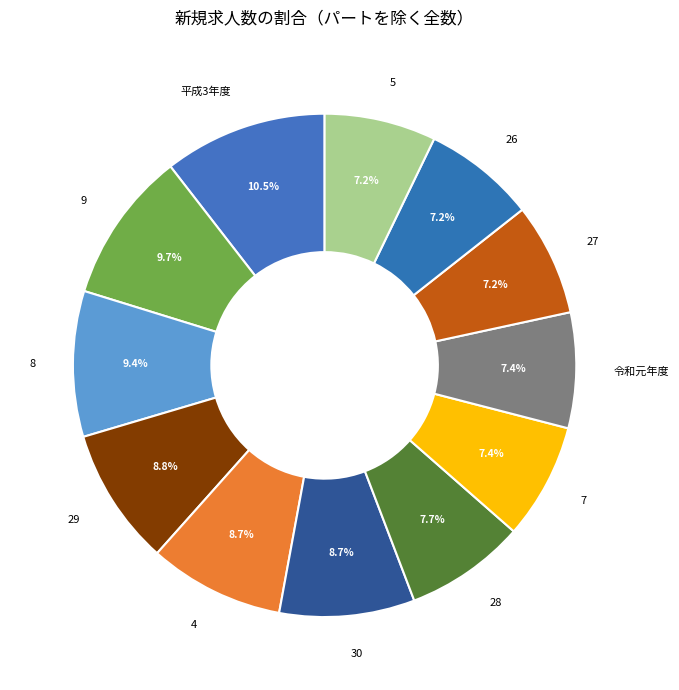

What is the largest slice in the pie chart?

平成3年度